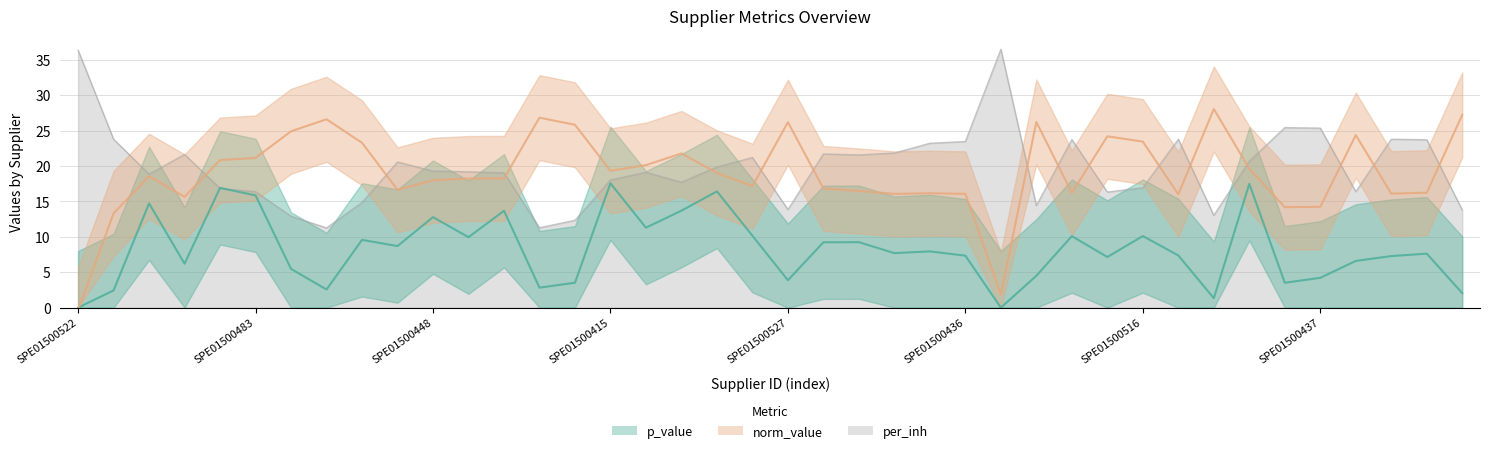

At which category does the chart reach its minimum across all series?

SPE01500522